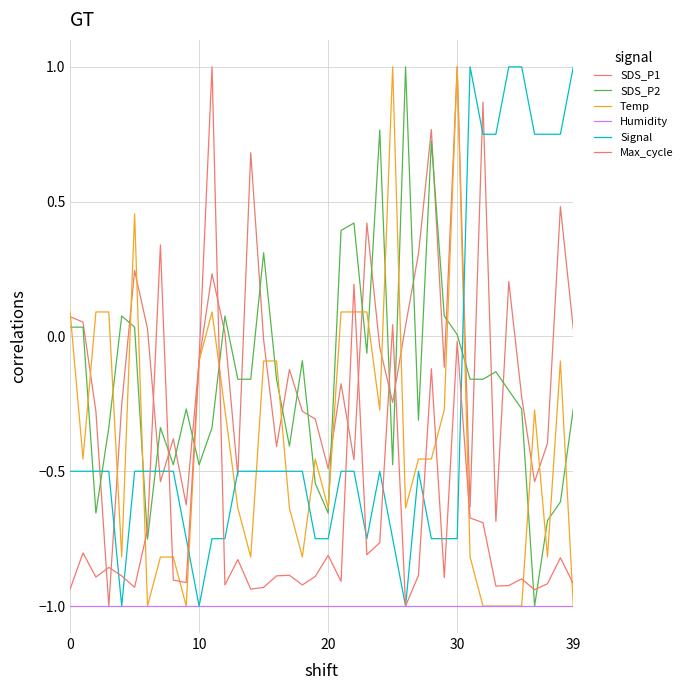

At how many categories does at least one series exceed 0?

31